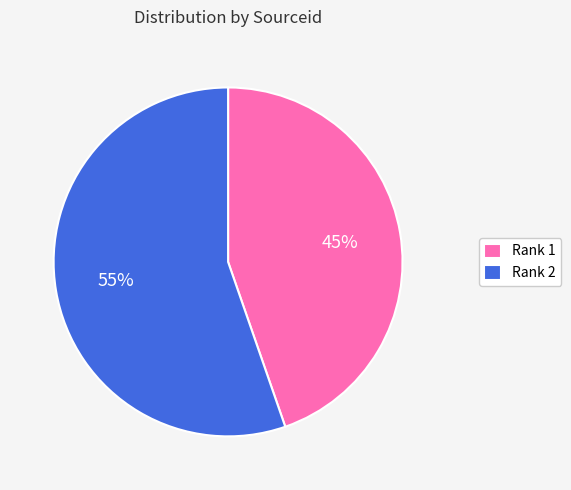

Approximately how many times larger is the value at Rank 2 compared to Rank 1?

1.2